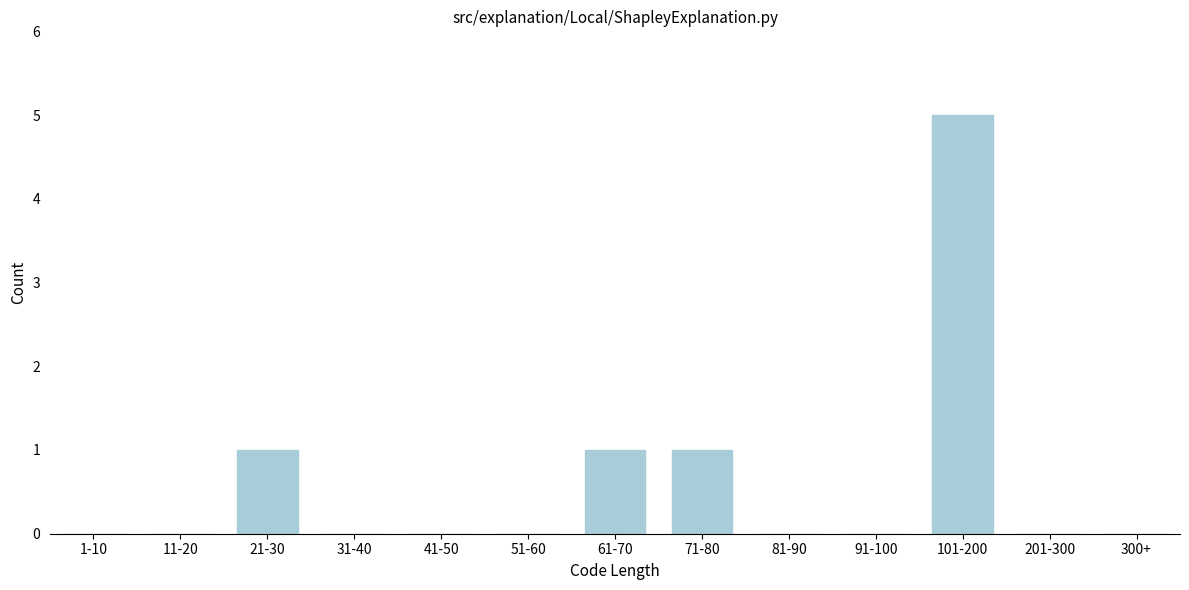

Reading left to right, extract all data points from this chart.

1-10=0	11-20=0	21-30=1	31-40=0	41-50=0	51-60=0	61-70=1	71-80=1	81-90=0	91-100=0	101-200=5	201-300=0	300+=0